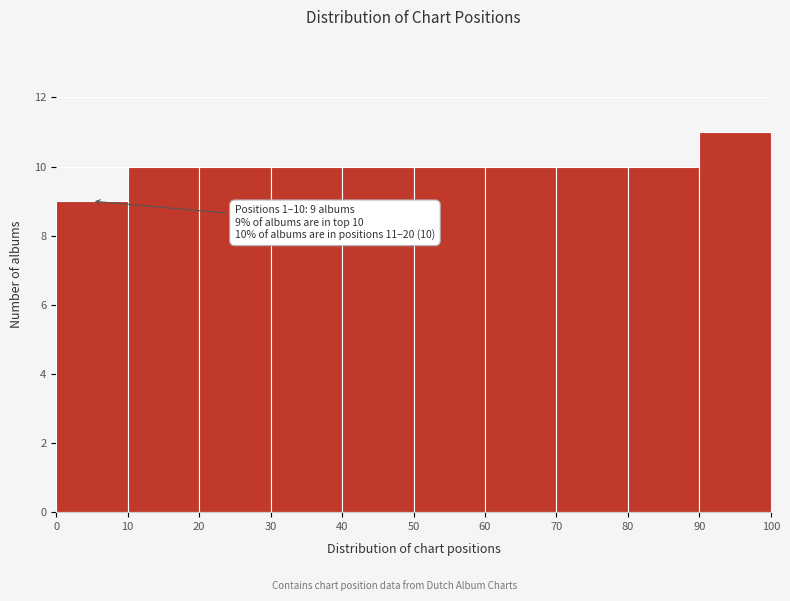

Which range on the x-axis has the tallest bar?

90 to 100